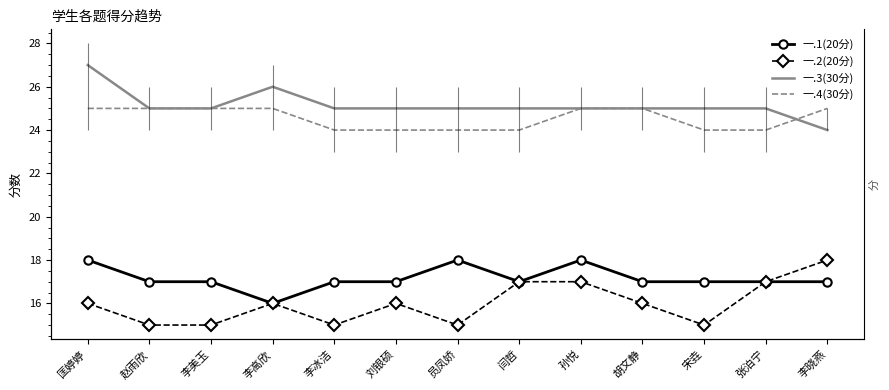

What is the minimum value shown in the chart?

15